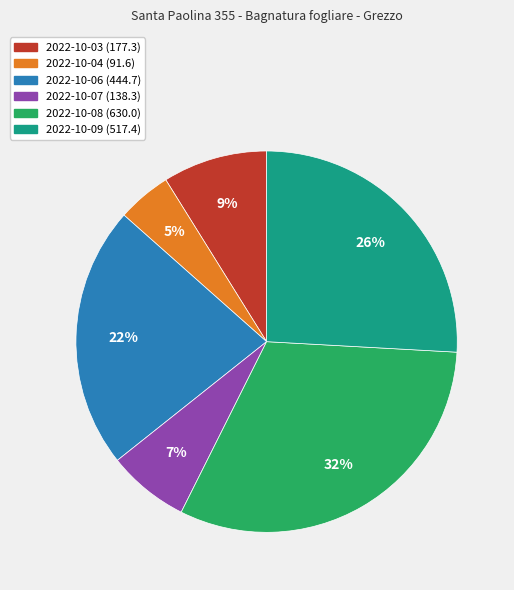

Does any single category account for the majority?

No